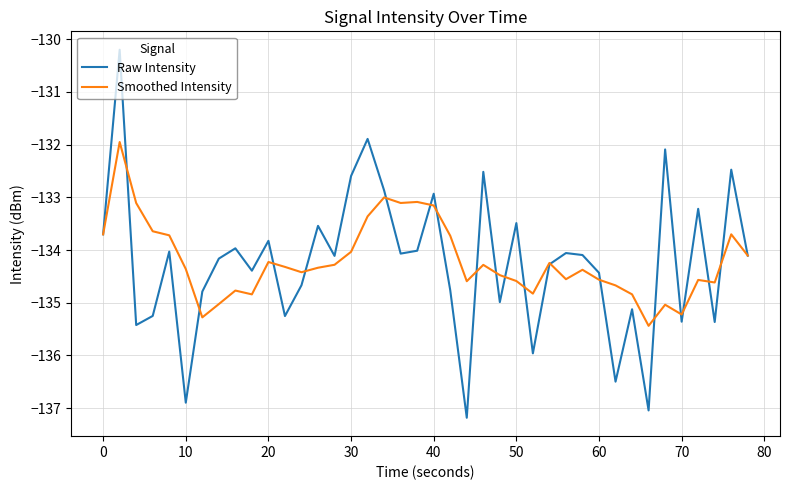

Which series has the widest spread of values?

Raw Intensity